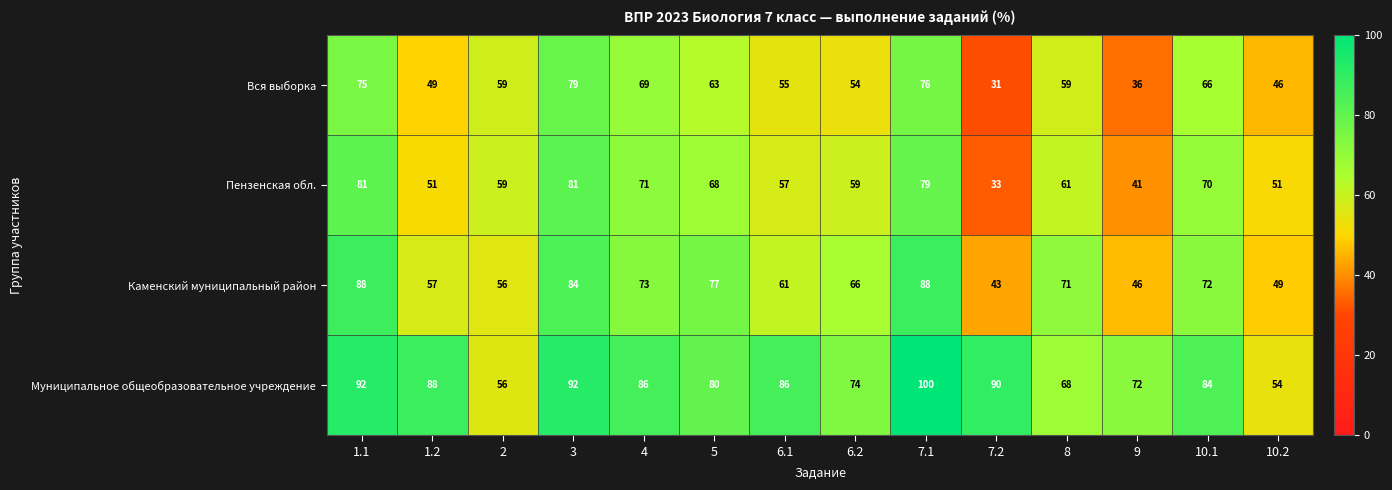

Which series has the largest total across all categories?

Муниципальное общеобразовательное учреждение